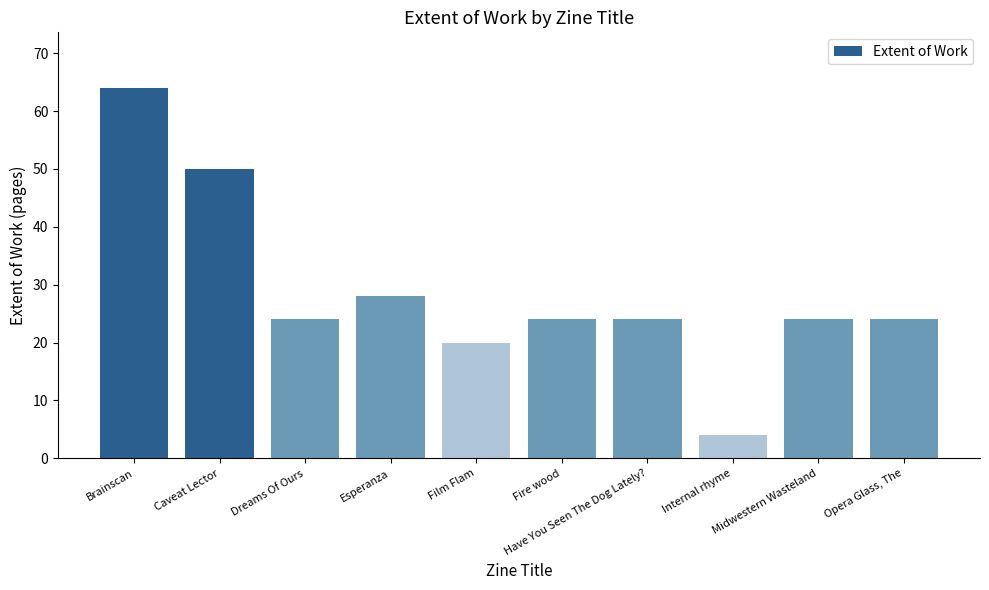

Is it true that the value at Film Flam is 20?

True